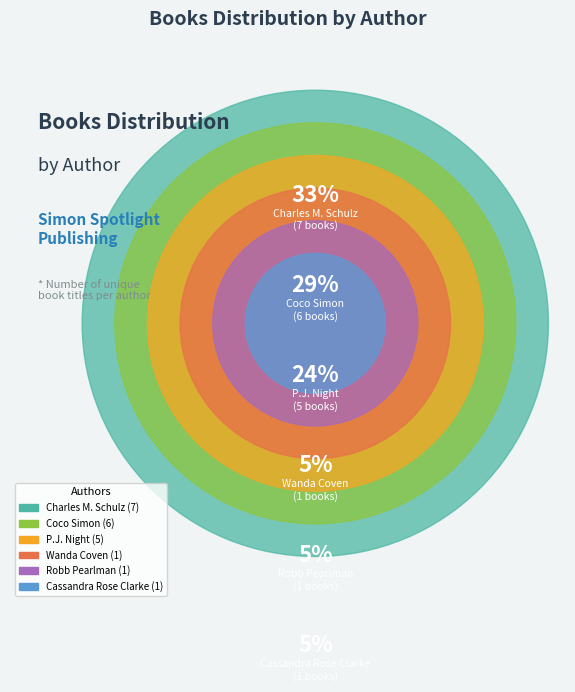

How many slices are in this pie chart?

6